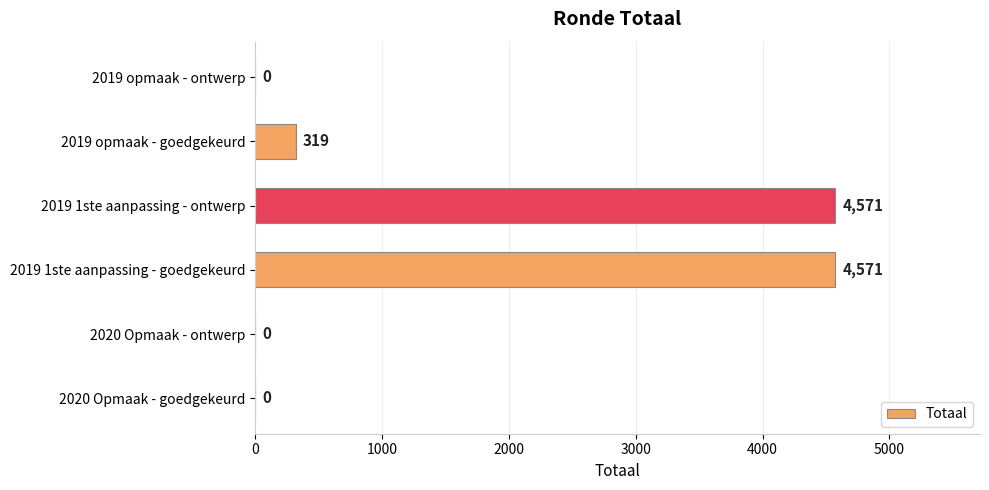

What is the average value?

1577